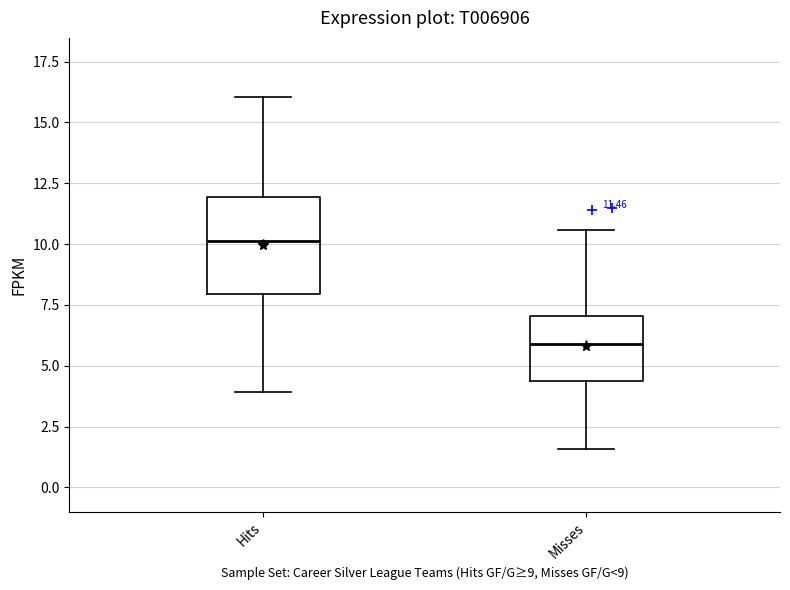

Which box's median line is the lowest?

Misses